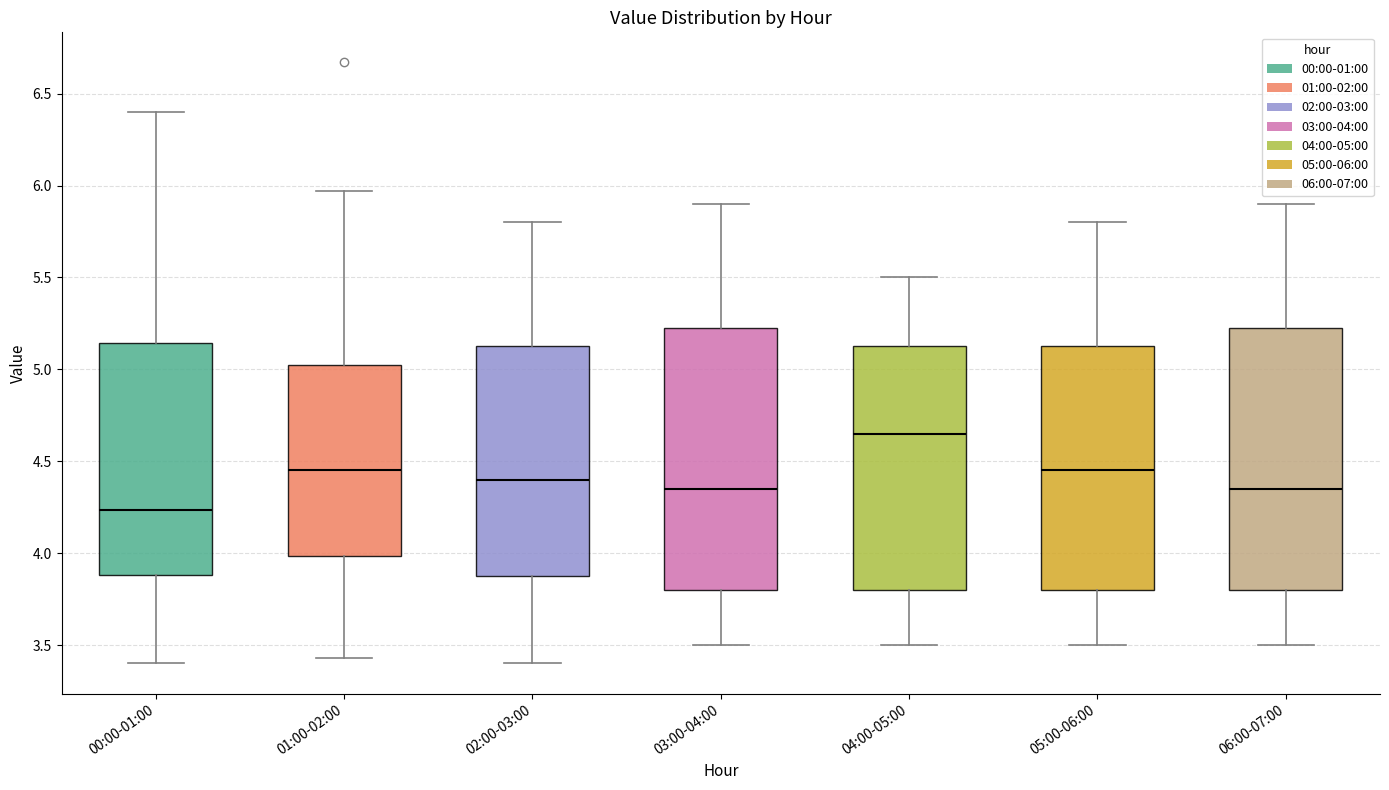

Reading left to right, transcribe this box plot: for each box, give where its median line is, the range the box spans, and where its two whiskers end, as read against the y-axis. The values are not printed on the chart, so give them approximately, as read against the axis.

00:00-01:00: median 4.25, box 3.90 to 5.15, whiskers 3.40 to 6.40
01:00-02:00: median 4.45, box 4.00 to 5.05, whiskers 3.45 to 5.95
02:00-03:00: median 4.40, box 3.90 to 5.15, whiskers 3.40 to 5.80
03:00-04:00: median 4.35, box 3.80 to 5.25, whiskers 3.50 to 5.90
04:00-05:00: median 4.65, box 3.80 to 5.15, whiskers 3.50 to 5.50
05:00-06:00: median 4.45, box 3.80 to 5.15, whiskers 3.50 to 5.80
06:00-07:00: median 4.35, box 3.80 to 5.25, whiskers 3.50 to 5.90